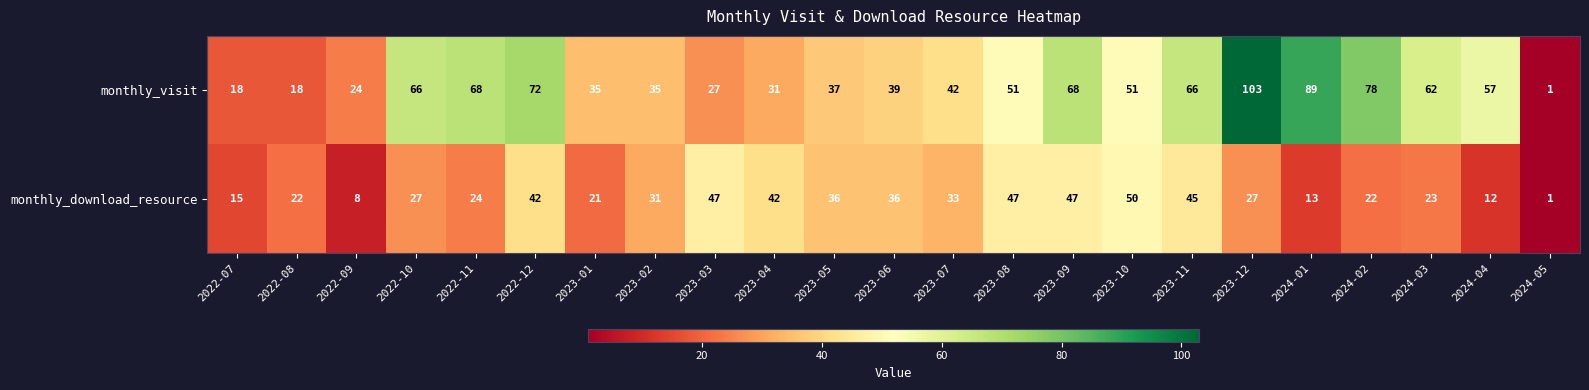

The value of monthly_visit at 2022-09 is 24. True or false?

True